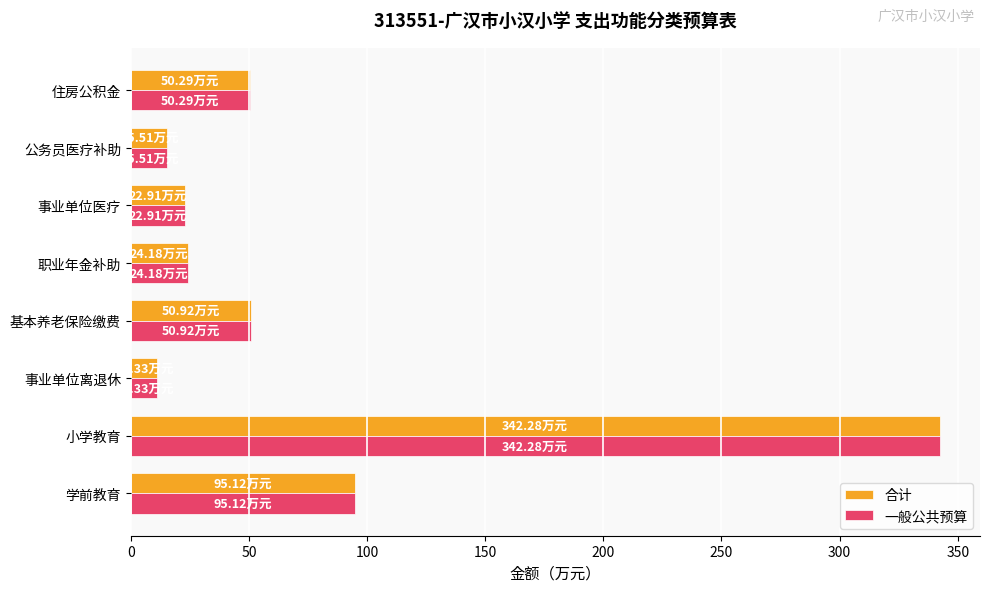

What is the sum of all 一般公共预算 values?

612.5